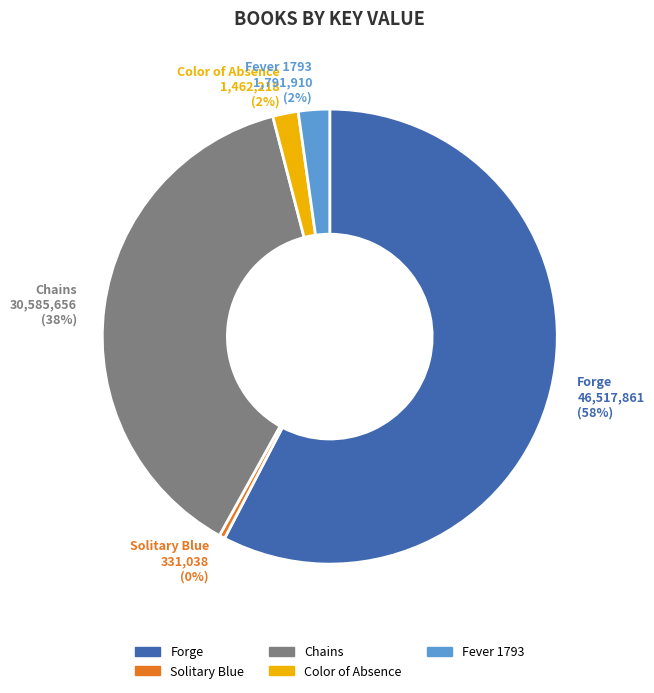

How many slices are in this pie chart?

5